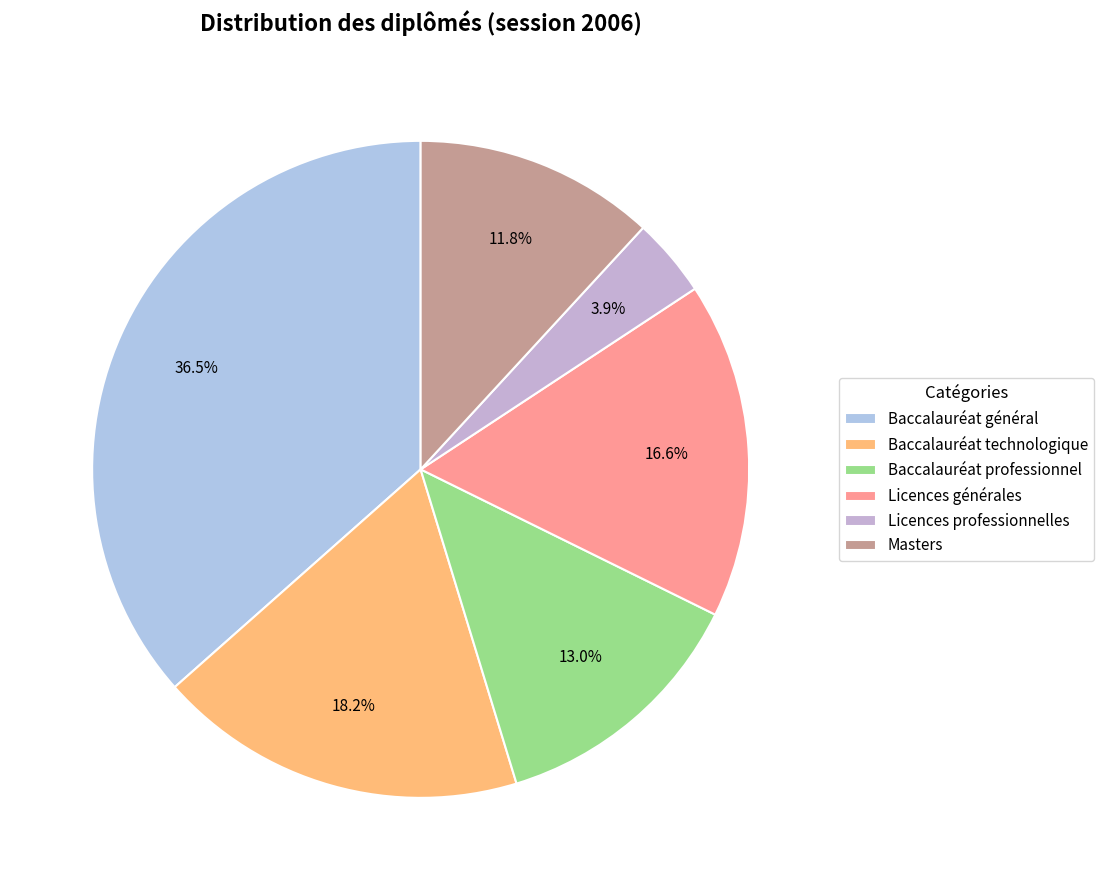

How many slices are in this pie chart?

6